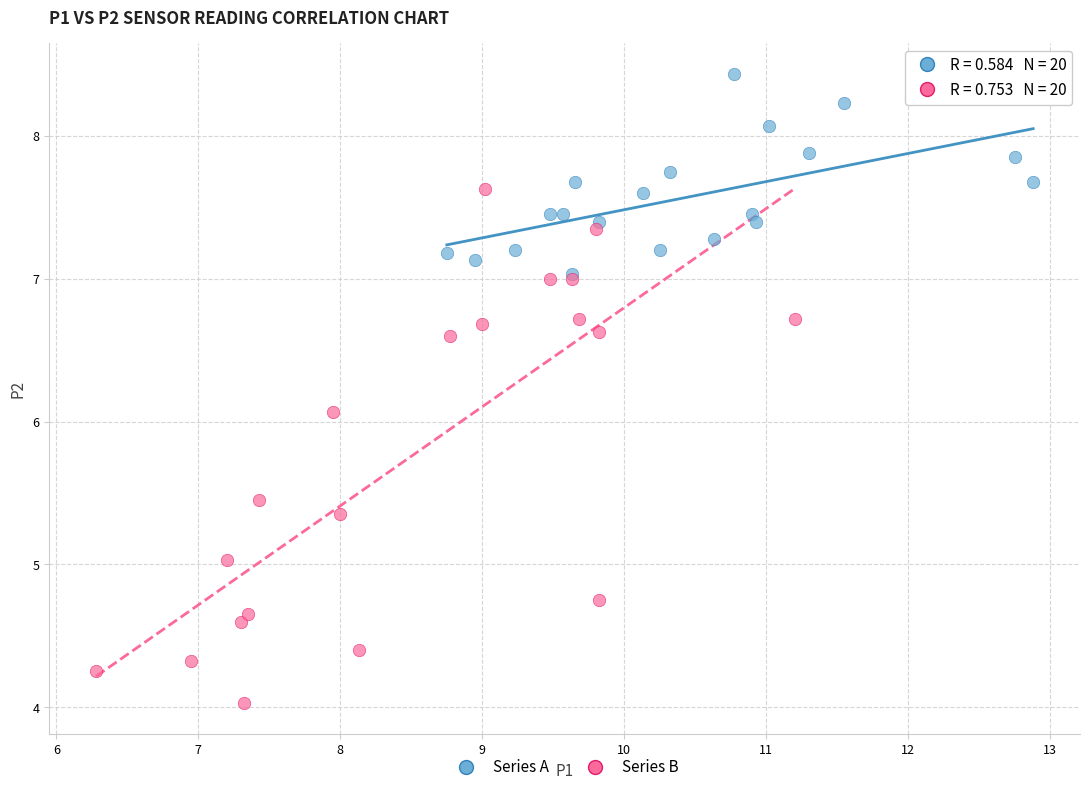

Which series contains the lowest Y value?

Series B